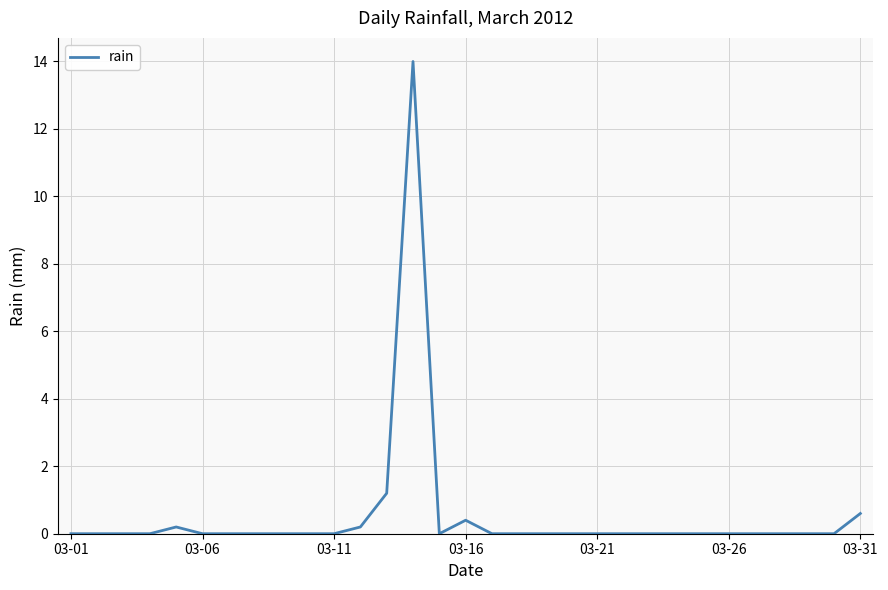

What is the difference between the maximum and minimum values?

14.0